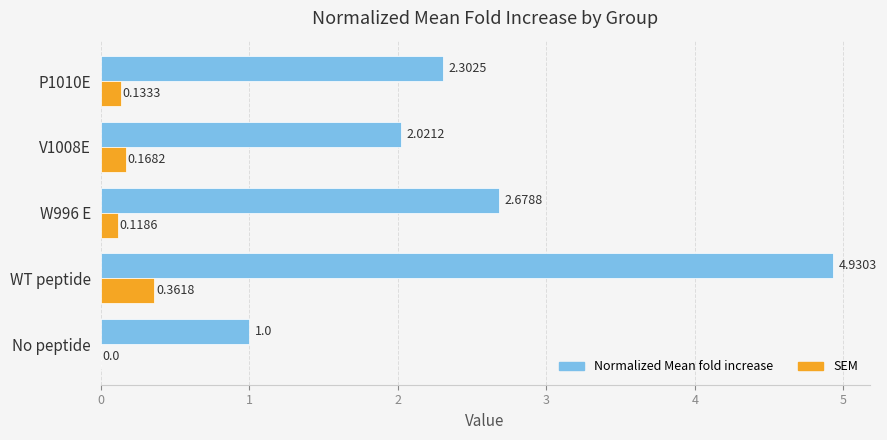

Which series changed the most between WT peptide and W996 E?

Normalized Mean fold increase